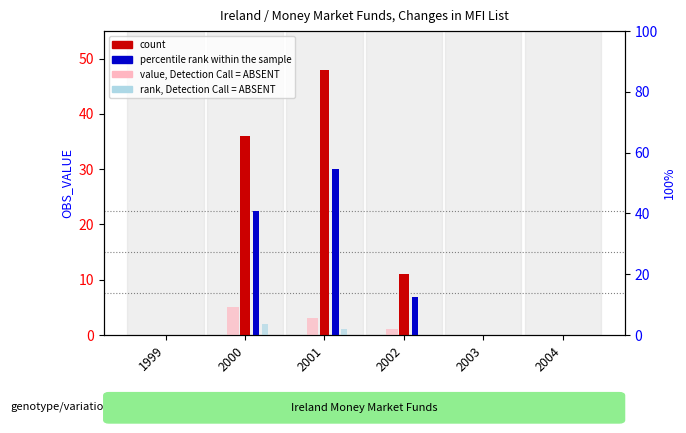

Count the count values in the range 0 to 36.

5